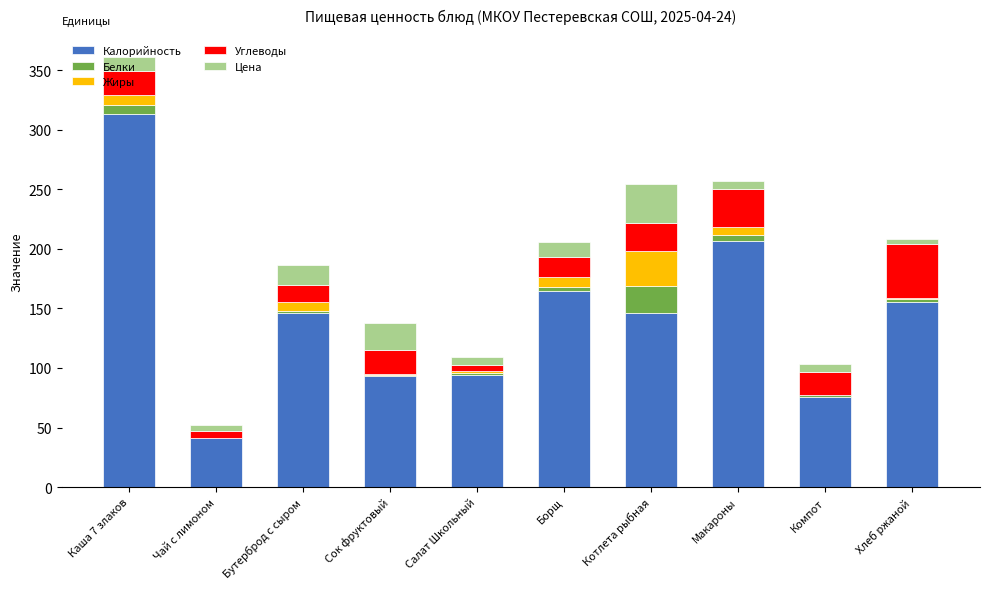

The Калорийность series shows 146.0 at Бутерброд с сыром. True or false?

True